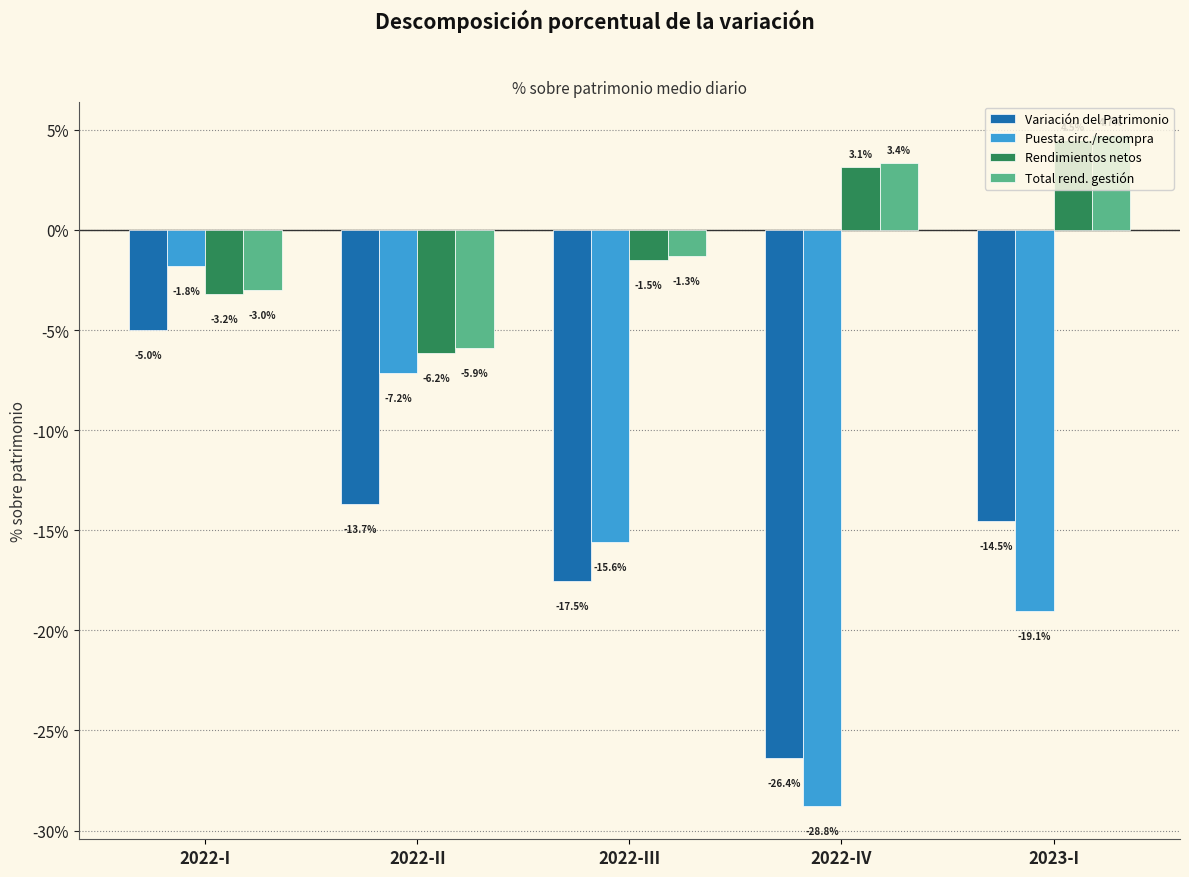

At which category is the sum across all series the highest?

2022-I